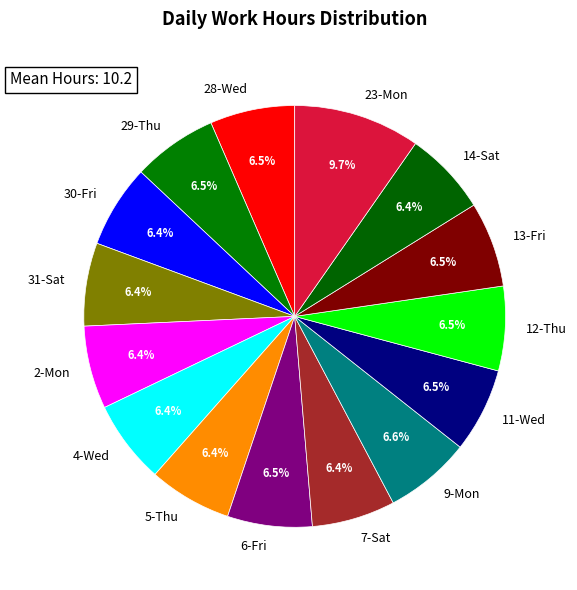

To the nearest percent, what percentage of the pie is 7-Sat?

6%